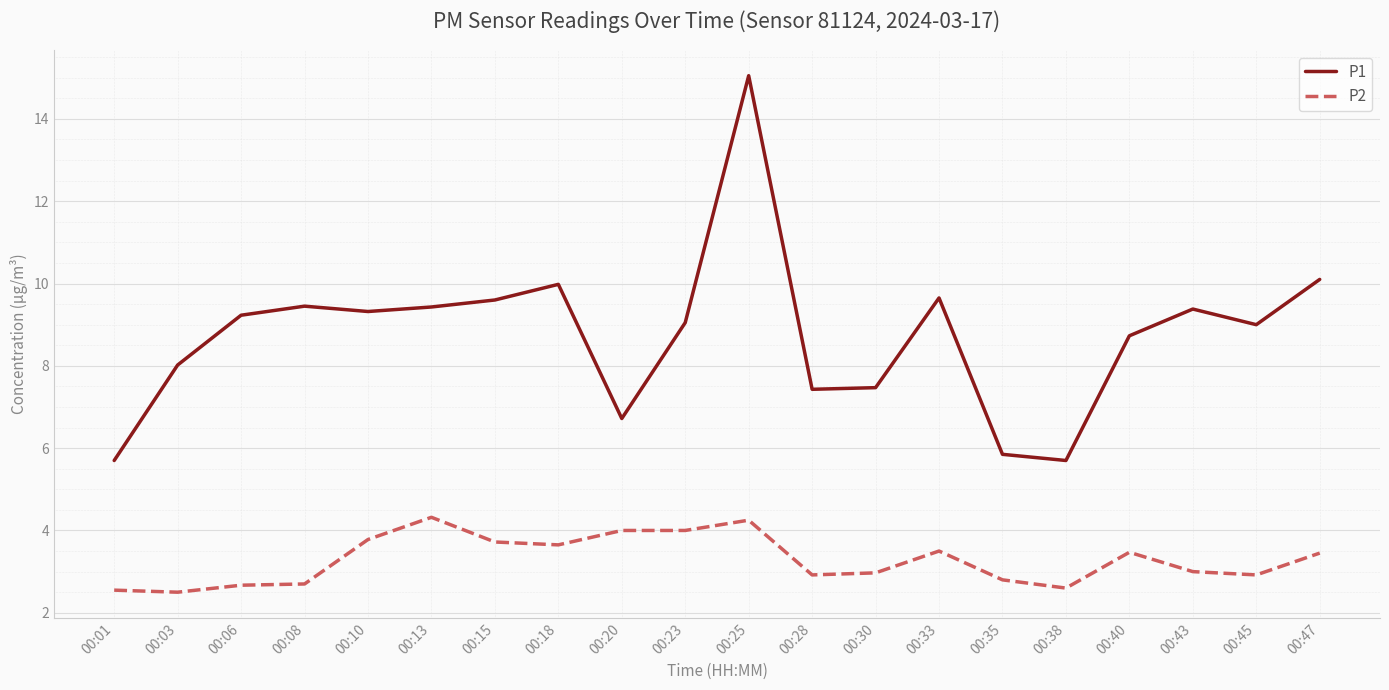

What are all the series names shown in the legend?

P1, P2